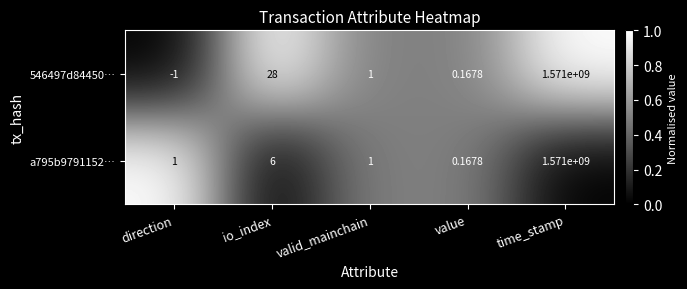

At which label is 546497d84450… closest to 785499999?

io_index